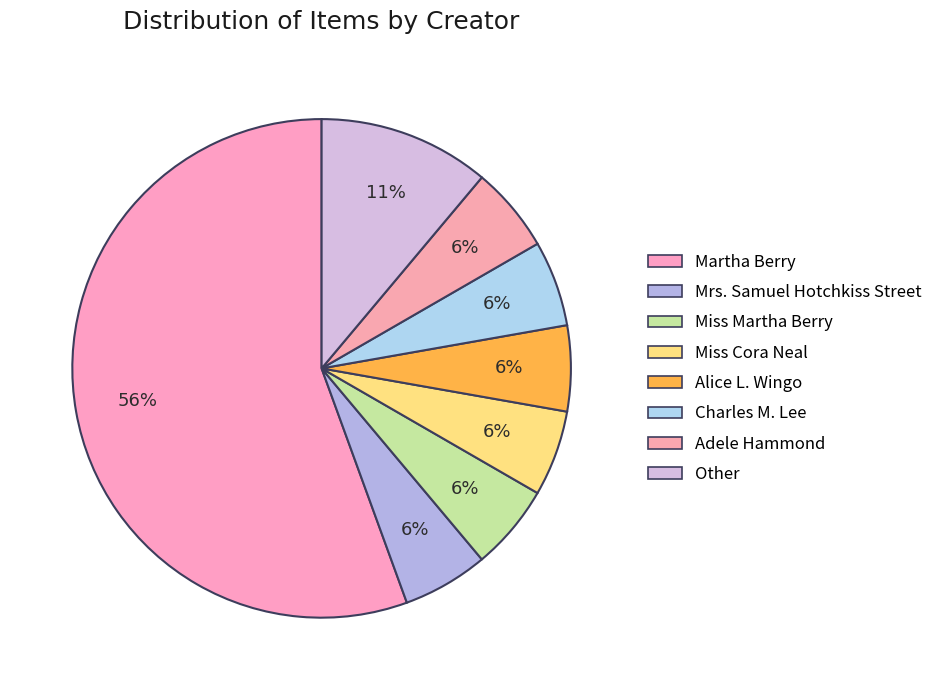

How many slices are in this pie chart?

8